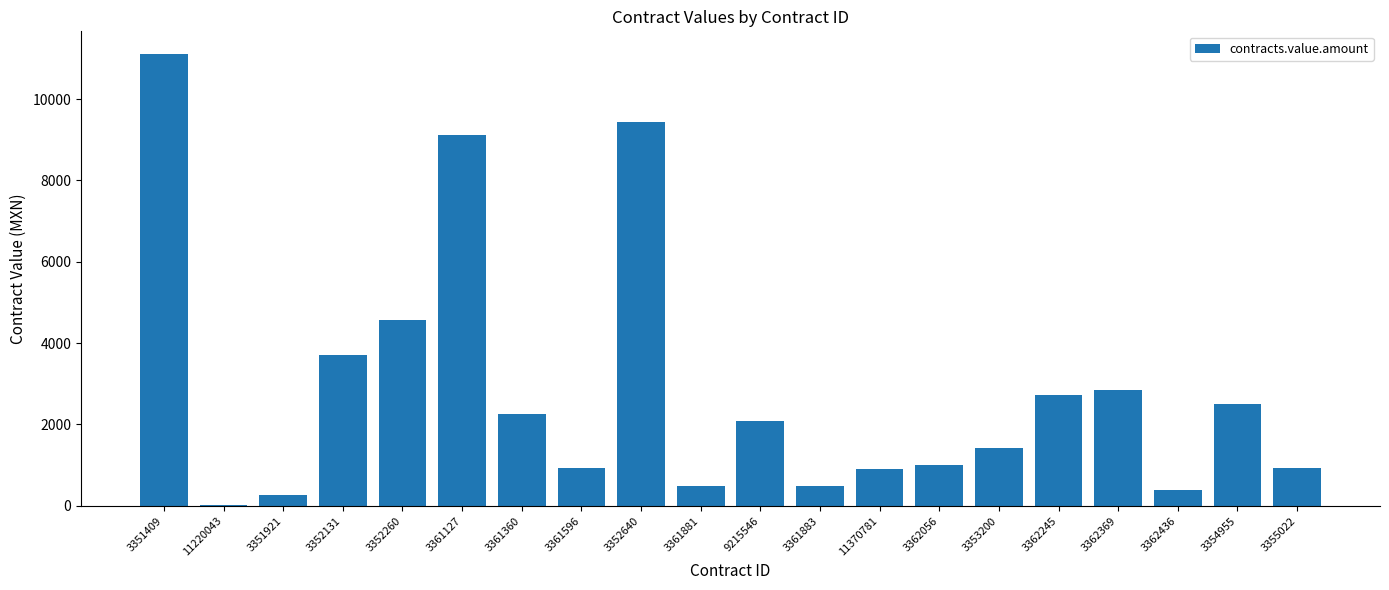

What is the average value?

2859.1